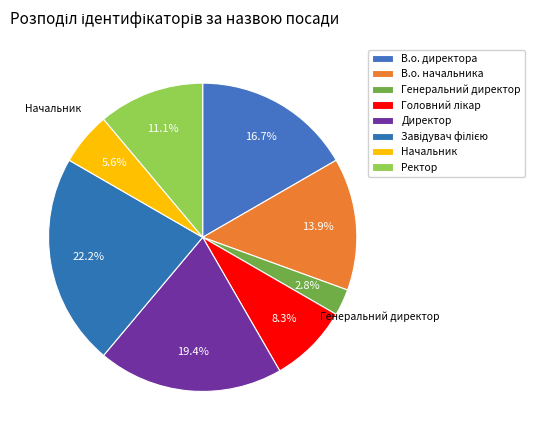

Does В.о. директора account for over 50% of the chart?

No